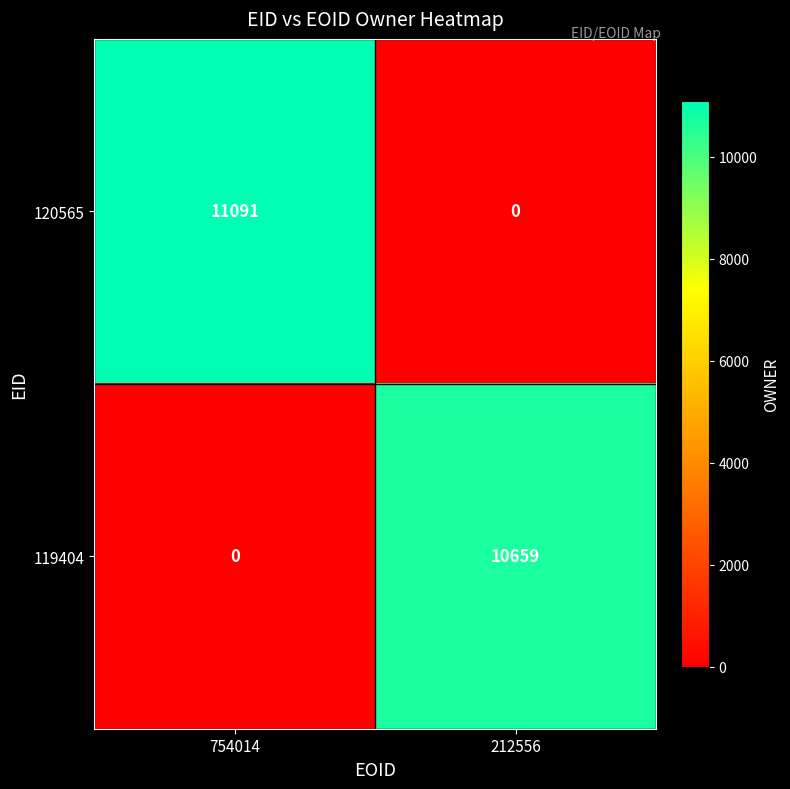

Which series changed the most between 754014 and 212556?

120565